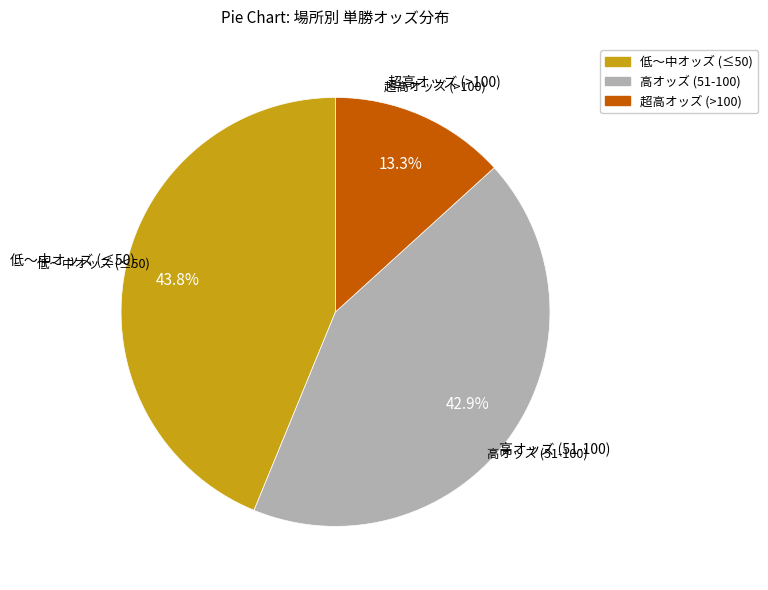

Is there any slice that represents more than half of the pie?

No